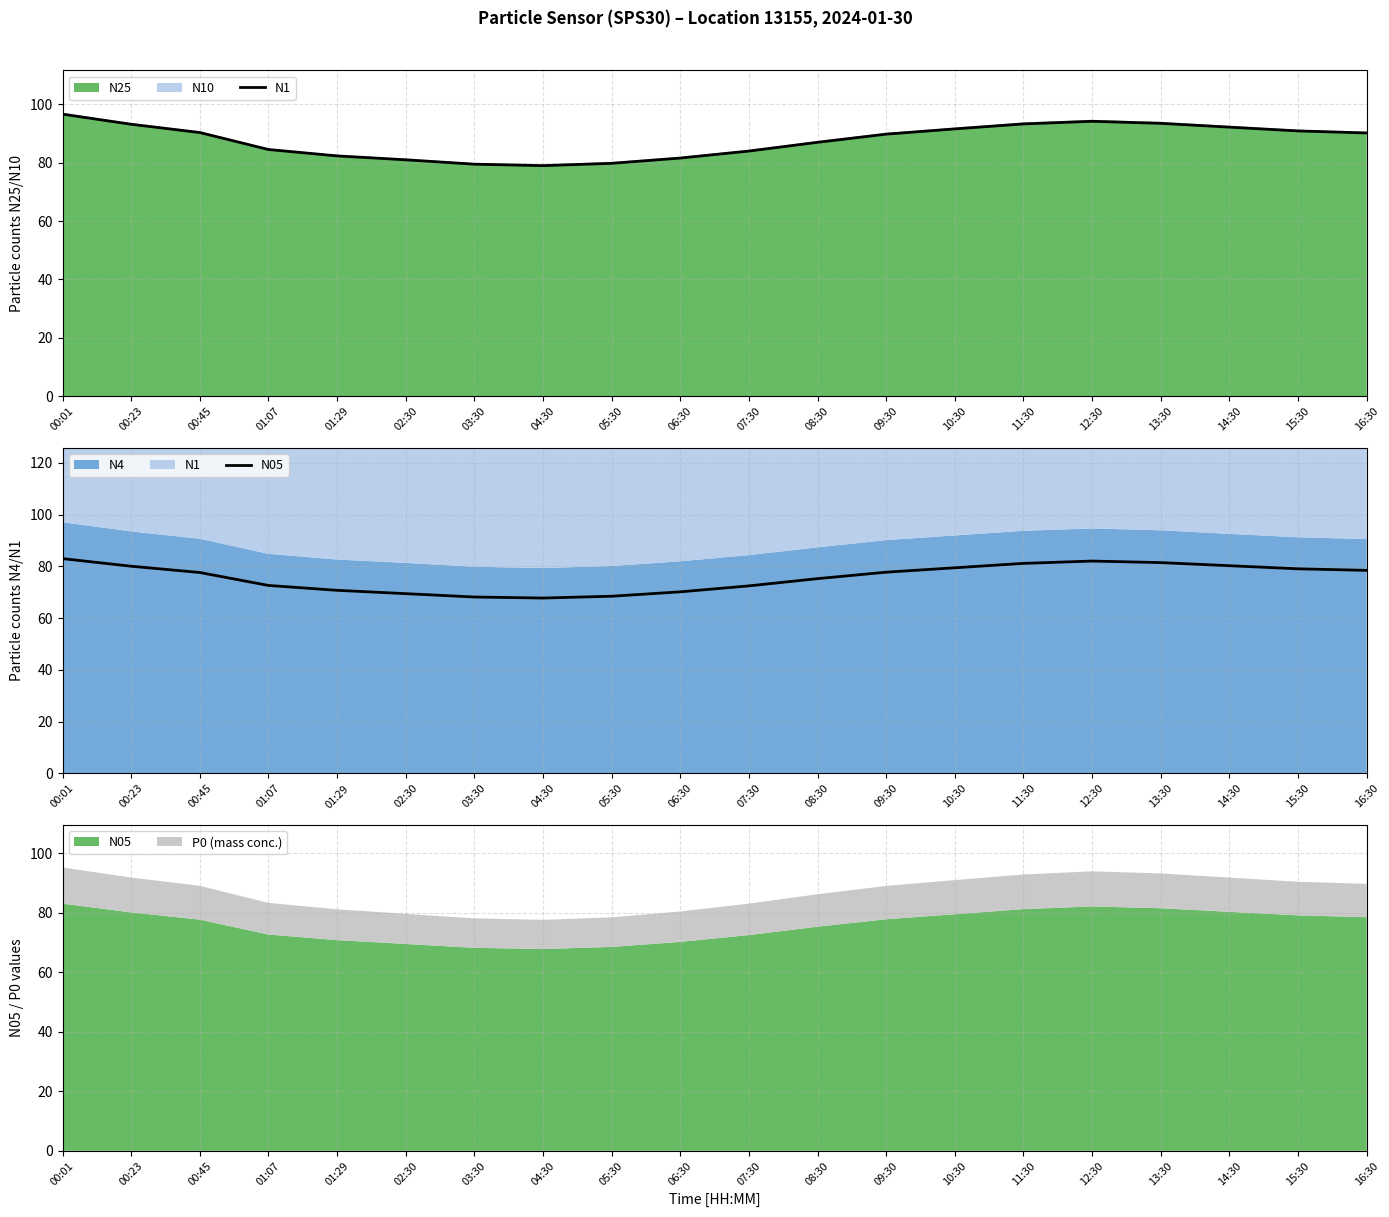

Rank the categories by N1 value from highest to lowest.

00:01, 12:30, 13:30, 11:30, 00:23, 14:30, 10:30, 15:30, 00:45, 16:30, 09:30, 08:30, 01:07, 07:30, 01:29, 06:30, 02:30, 05:30, 03:30, 04:30